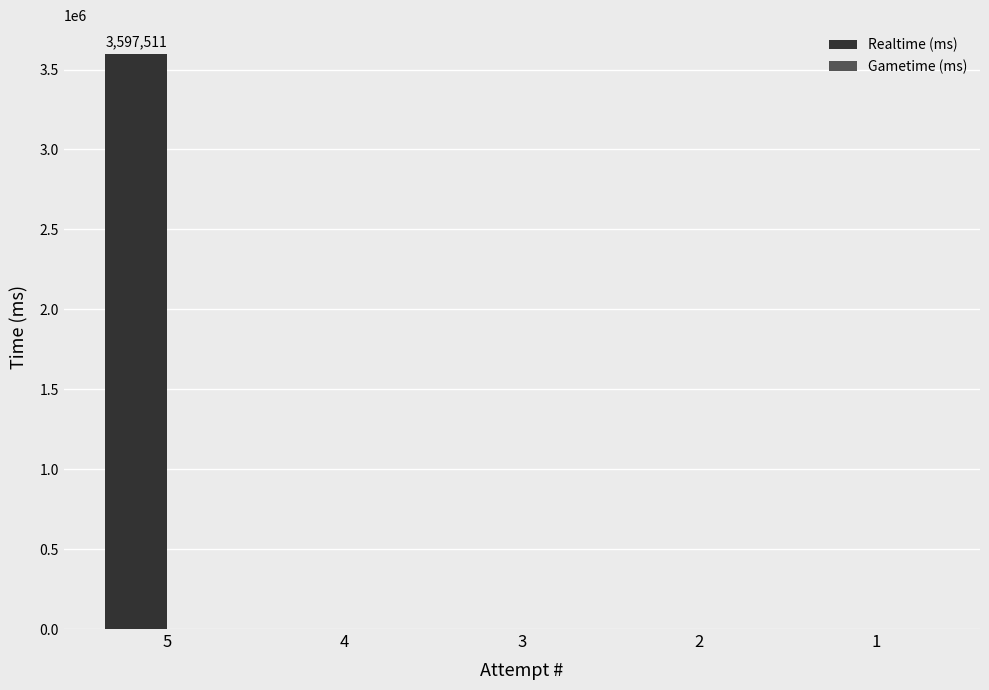

Reading left to right, list all the values displayed in this chart.

5=3597511	4=0	3=0	2=0	1=0